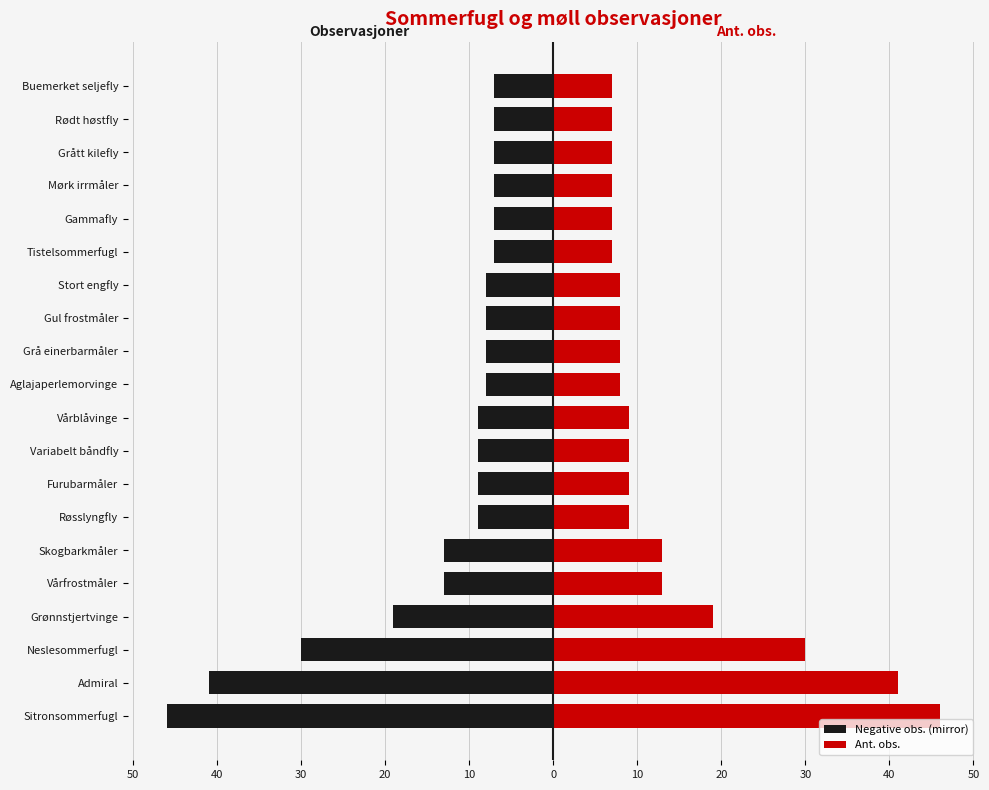

Reading left to right, extract all data points from this chart.

Negative obs. (mirror): -46	-41	-30	-19	-13	-13	-9	-9	-9	-9	-8	-8	-8	-8	-7	-7	-7	-7	-7	-7
Ant. obs.: 46	41	30	19	13	13	9	9	9	9	8	8	8	8	7	7	7	7	7	7